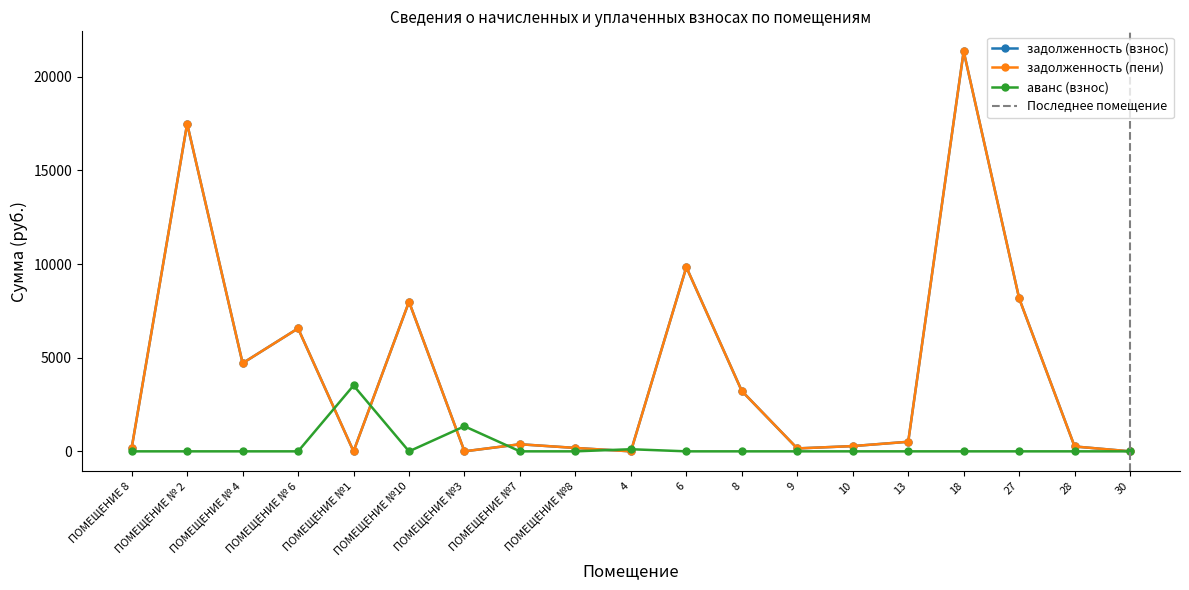

What are all the series names shown in the legend?

задолженность (взнос), задолженность (пени), аванс (взнос)